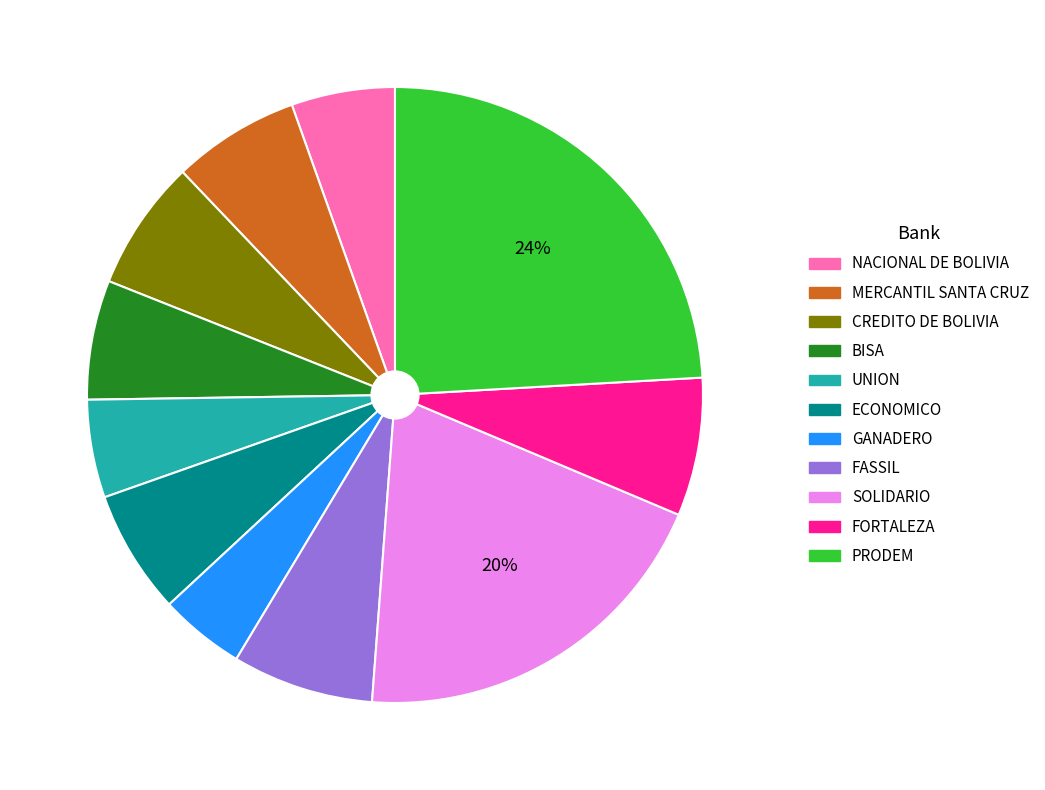

To the nearest percent, what is the combined percentage of FORTALEZA and PRODEM?

31%